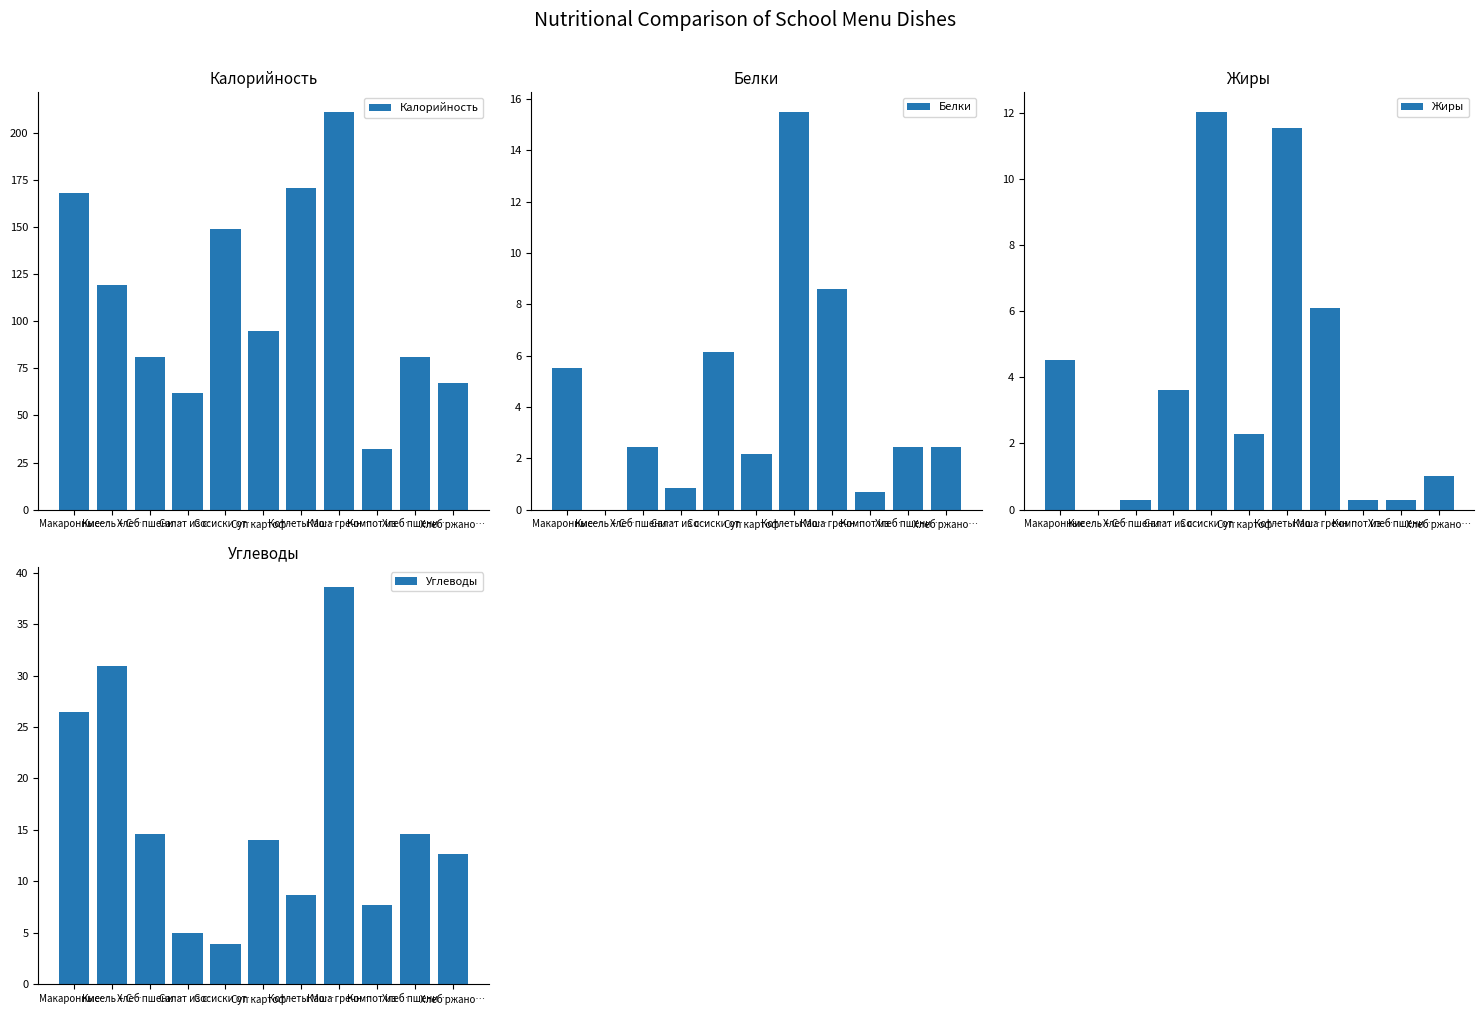

How many bars are there in total?

44